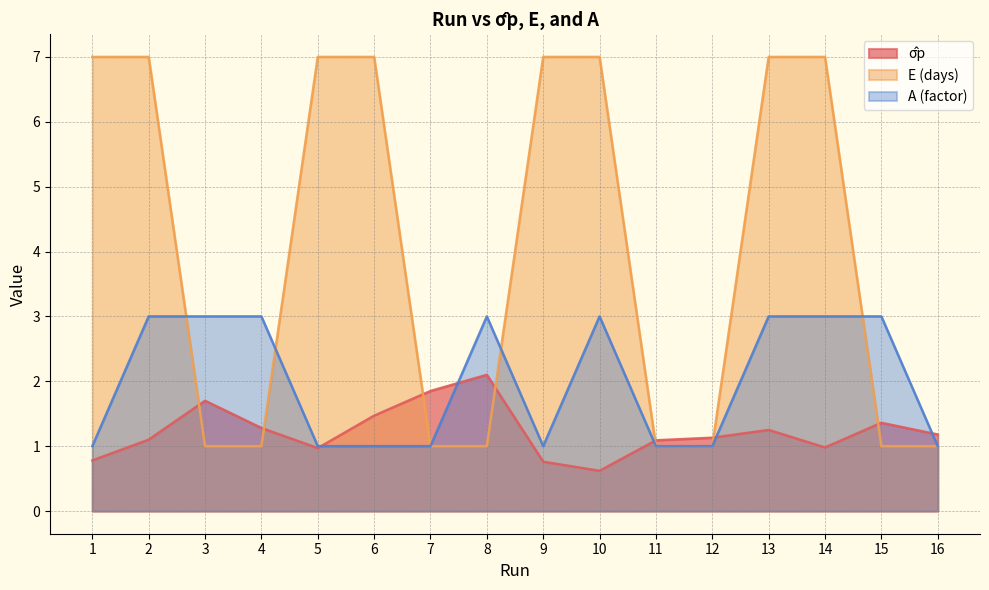

What is the sum of all σ̂p values?

19.6